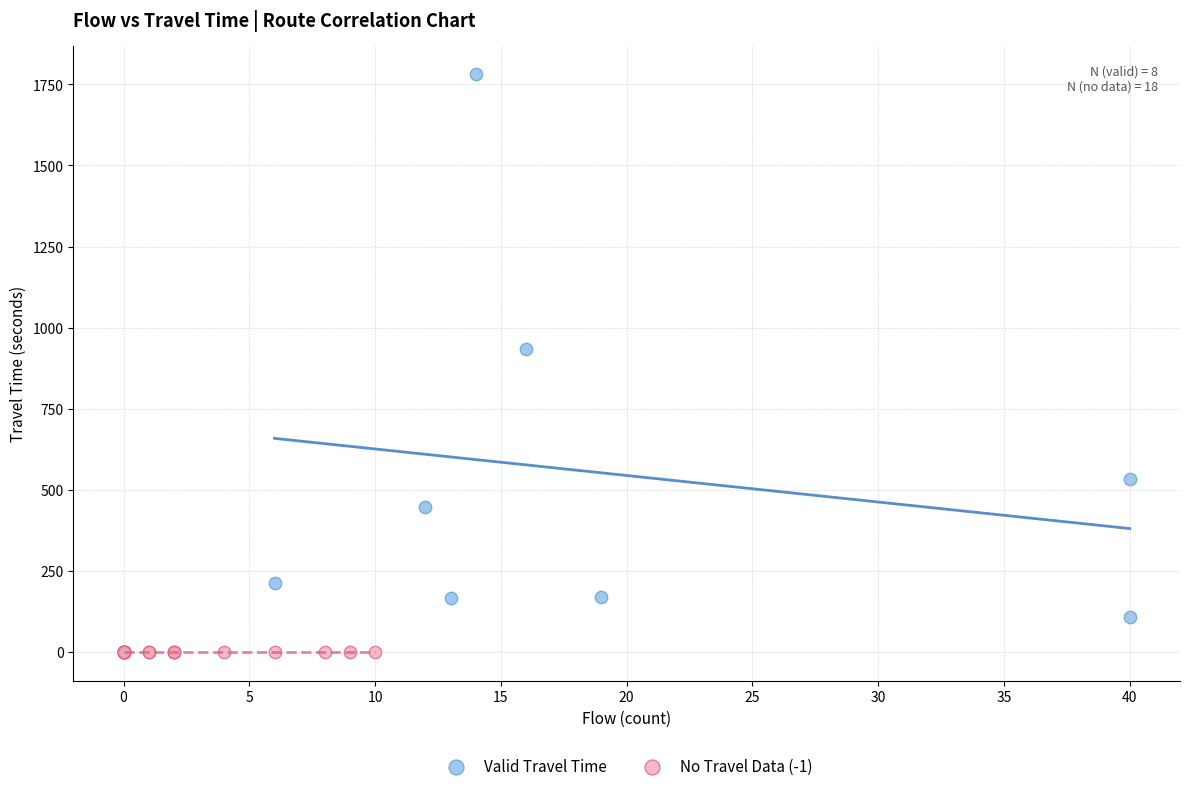

Which series reaches the maximum Y coordinate?

Valid Travel Time